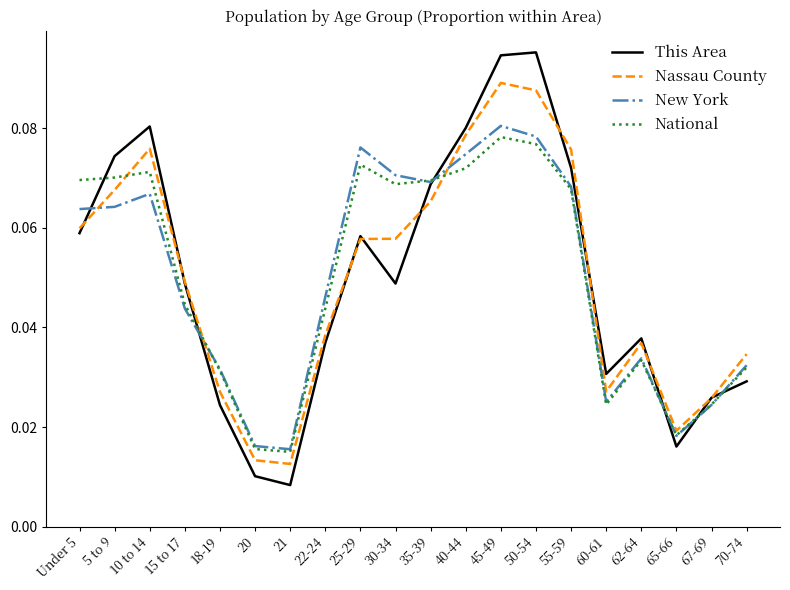

Which series changed the most between 62-64 and 70-74?

This Area